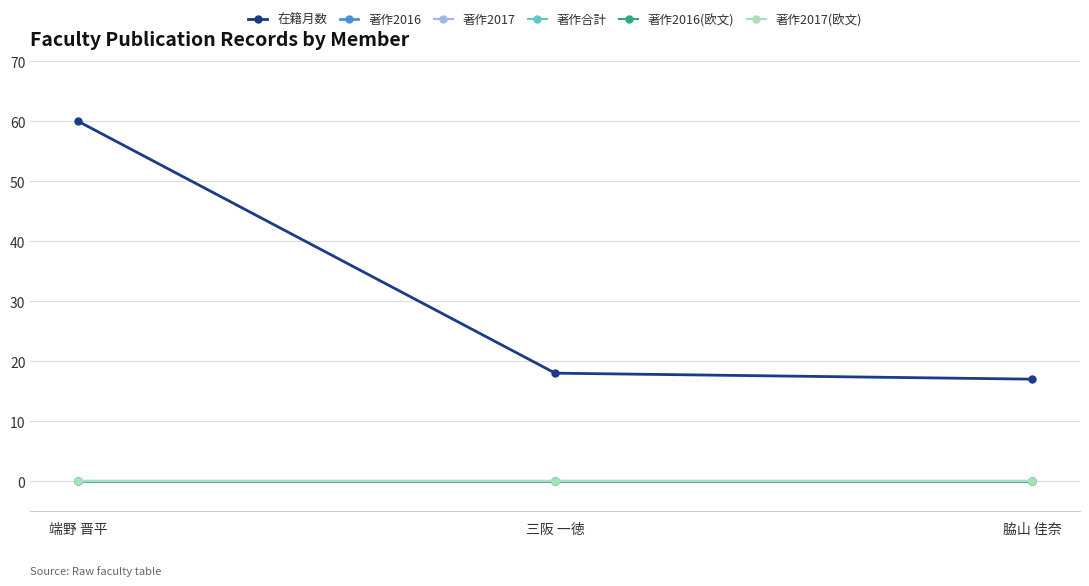

Does the chart have visible grid lines?

Yes